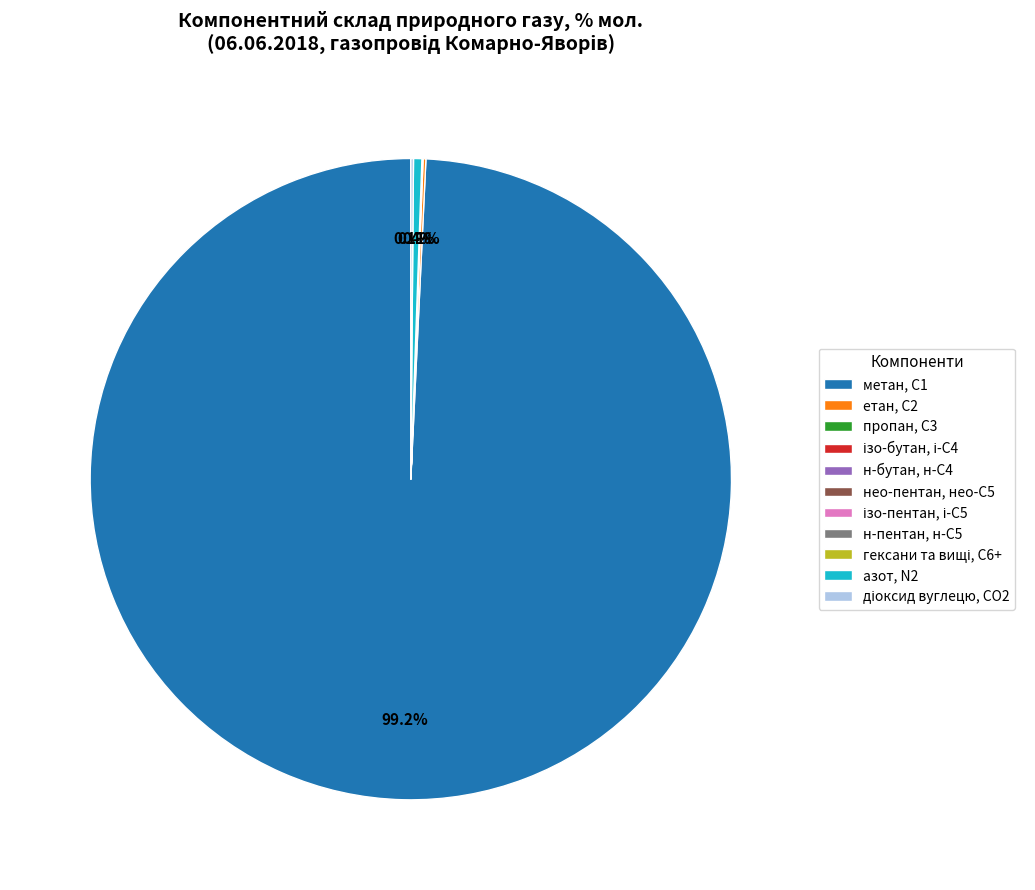

Is there any slice that represents more than half of the pie?

Yes